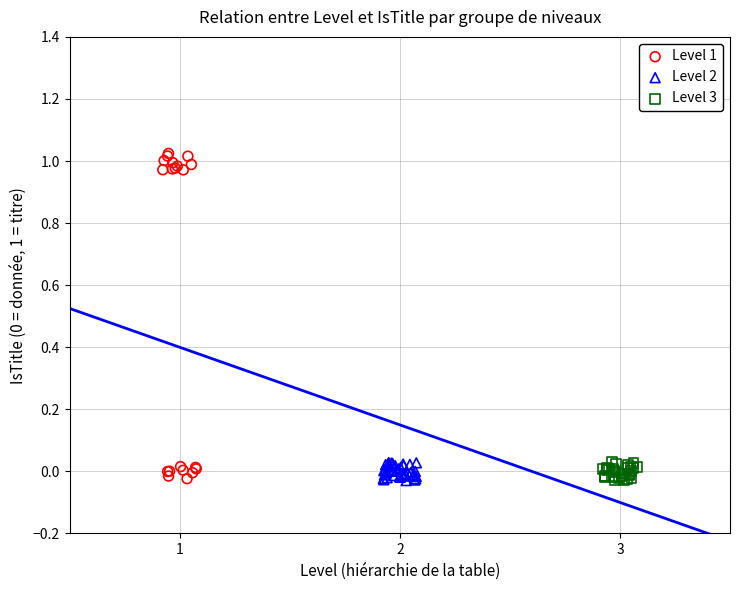

What are all the series names shown in the legend?

Level 1, Level 2, Level 3